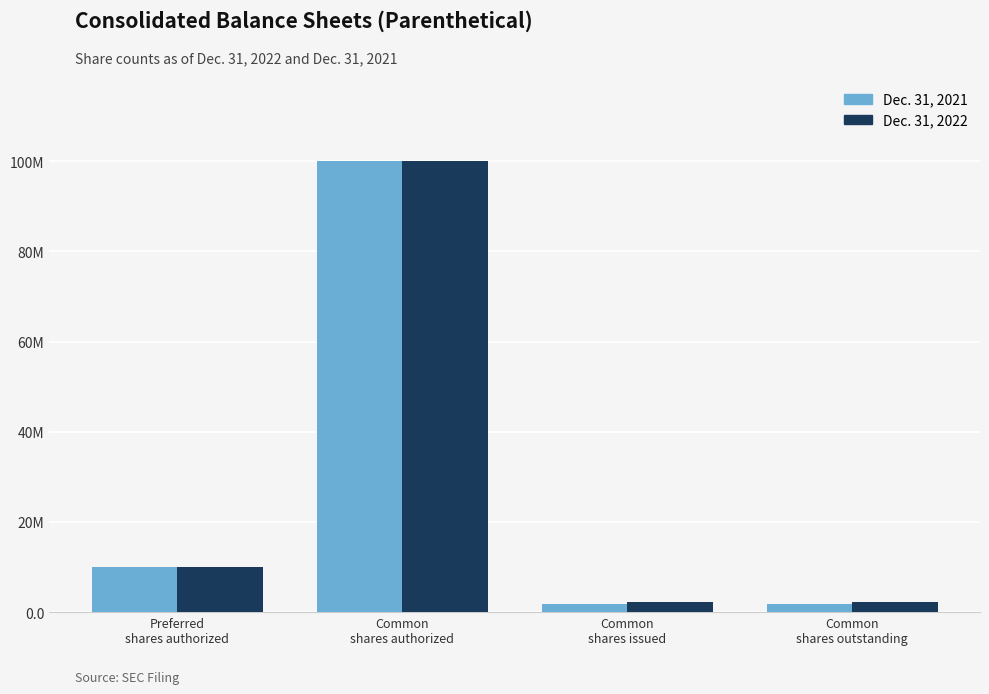

Rank the categories by Dec. 31, 2022 value from lowest to highest.

Common
shares issued, Common
shares outstanding, Preferred
shares authorized, Common
shares authorized